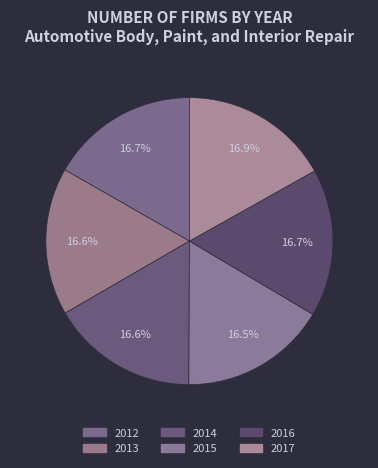

Count the number of slices in the pie.

6